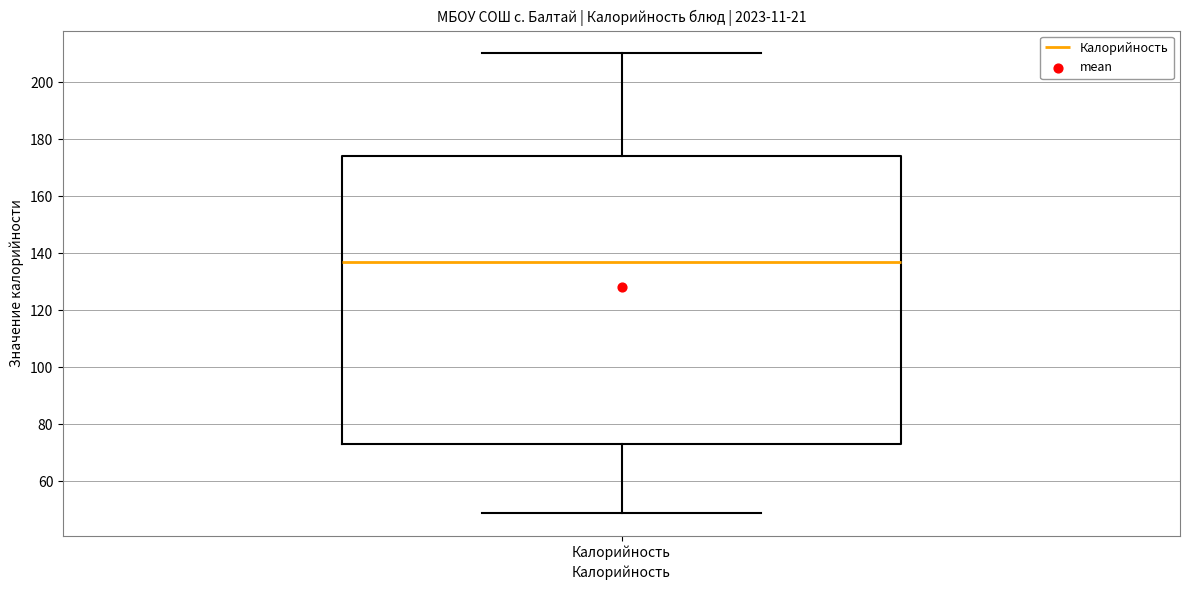

Transcribe this box plot: give where the median line is, the range the box spans, and where the two whiskers end, as read against the y-axis. The values are not printed on the chart, so give them approximately, as read against the axis.

median 138, box 74 to 174, whiskers 50 to 210